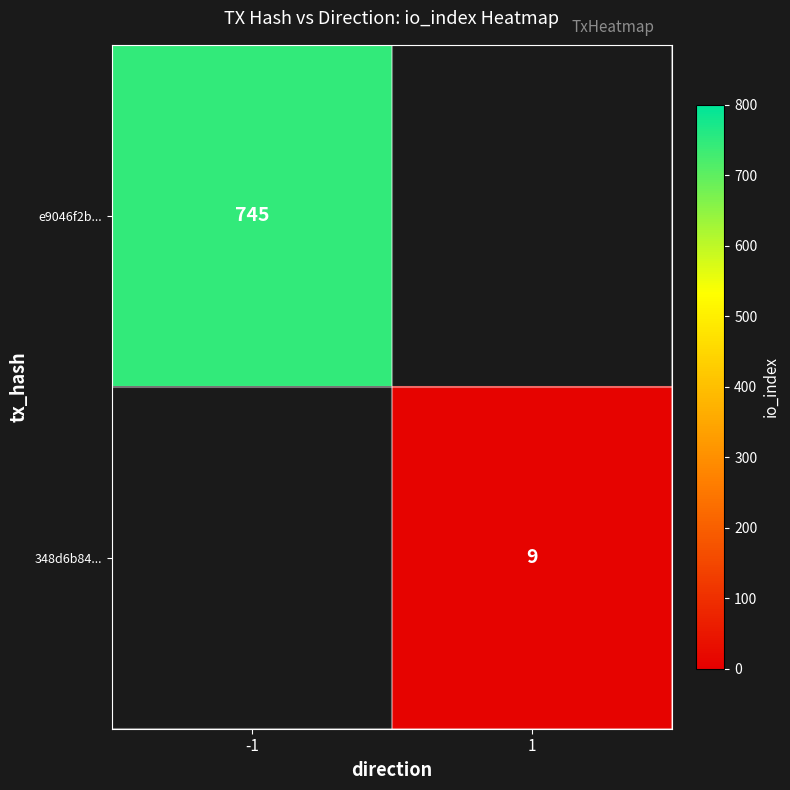

Is it true that 348d6b84... equals 9 at 1?

True